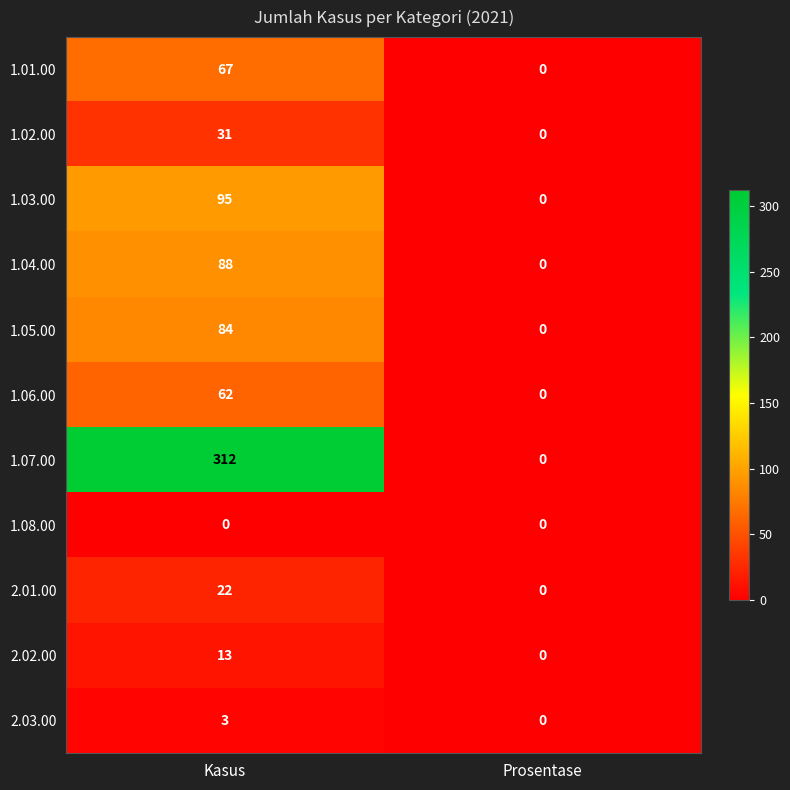

The 1.06.00 series shows 62 at Kasus. True or false?

True